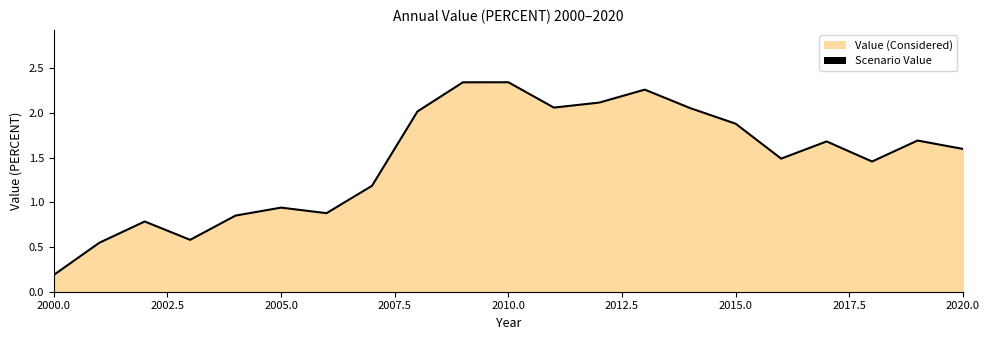

Where is the data nearest to the value 1?

2005.0